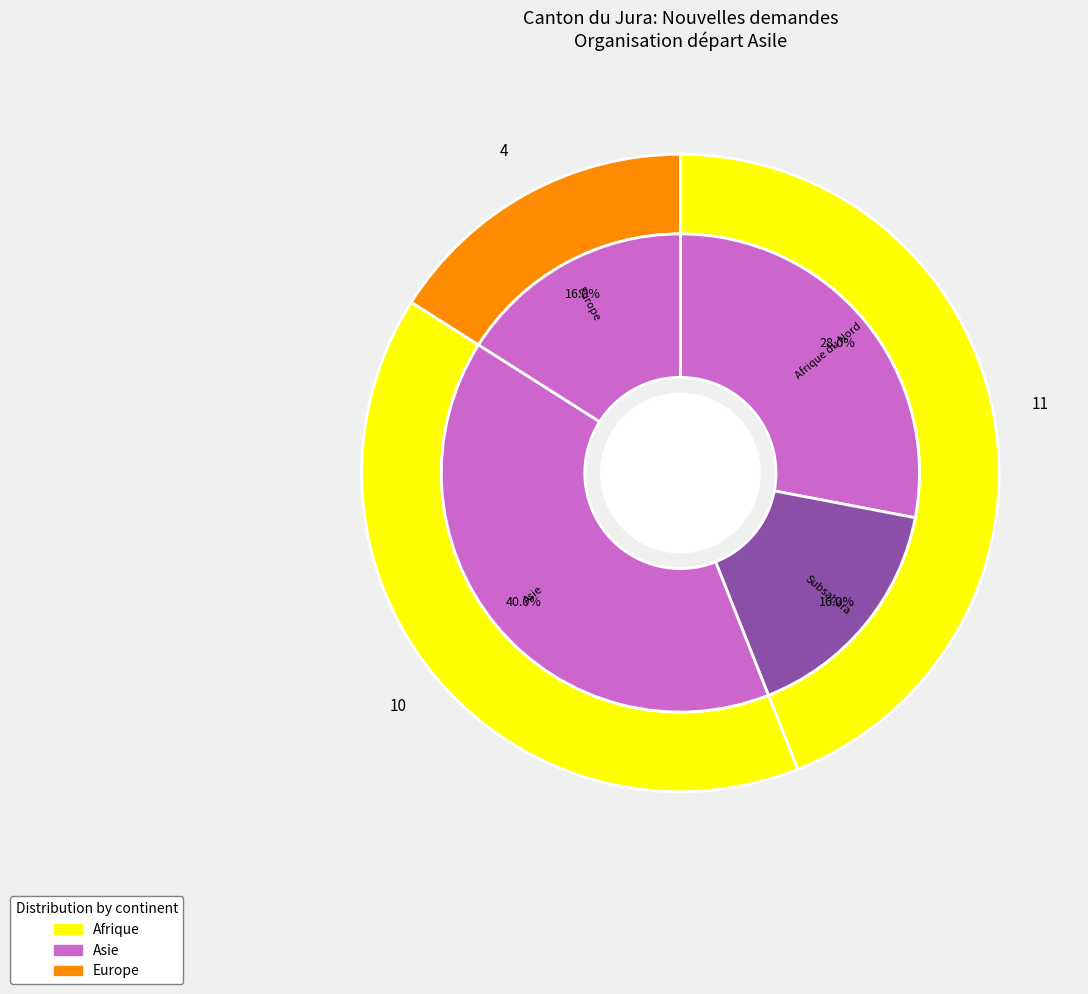

Is Asie the majority of the pie?

No